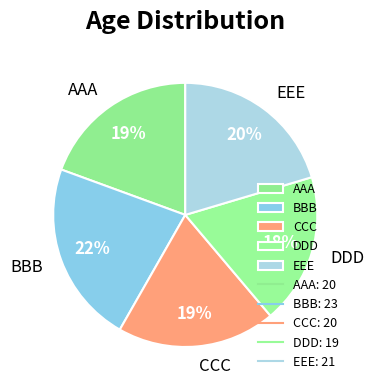

Between EEE and AAA, which is larger?

EEE